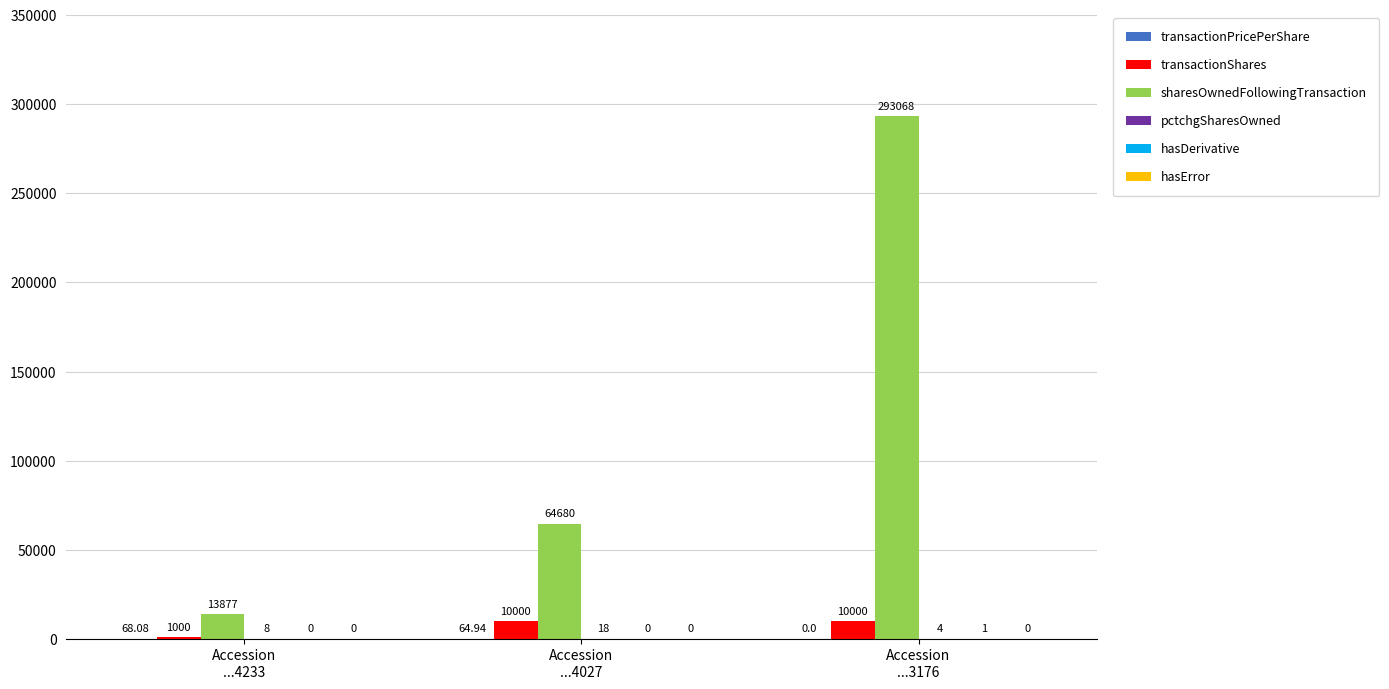

What is the sum of all transactionShares values?

21000.0